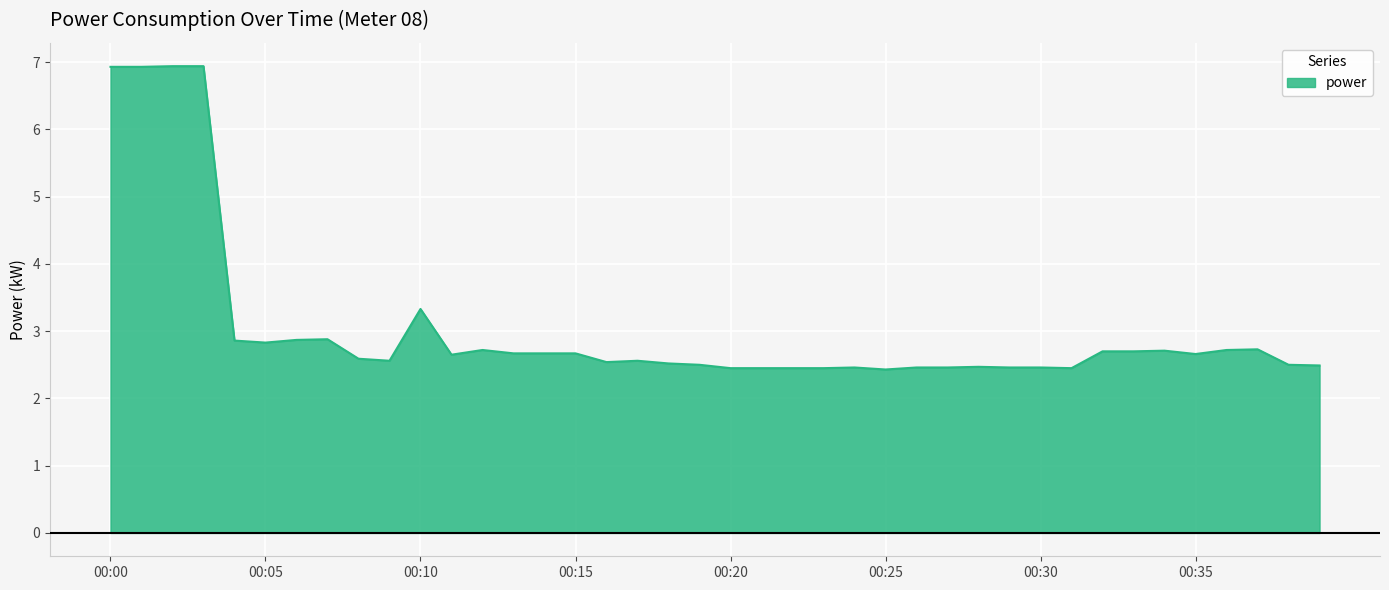

How many lines are shown in the chart?

1